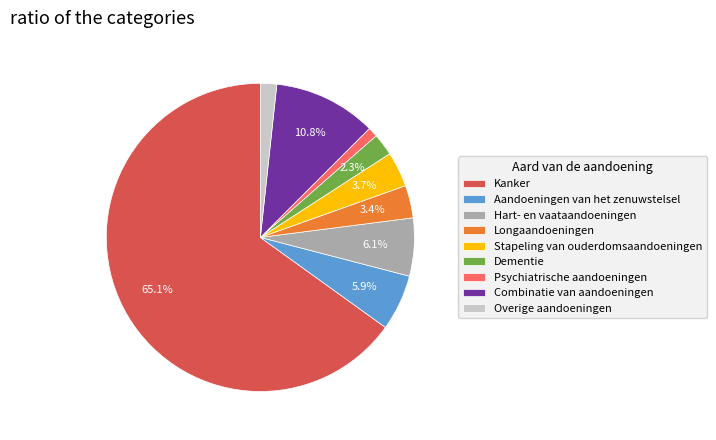

Is it true that Hart- en vaataandoeningen is 1% of the pie?

False